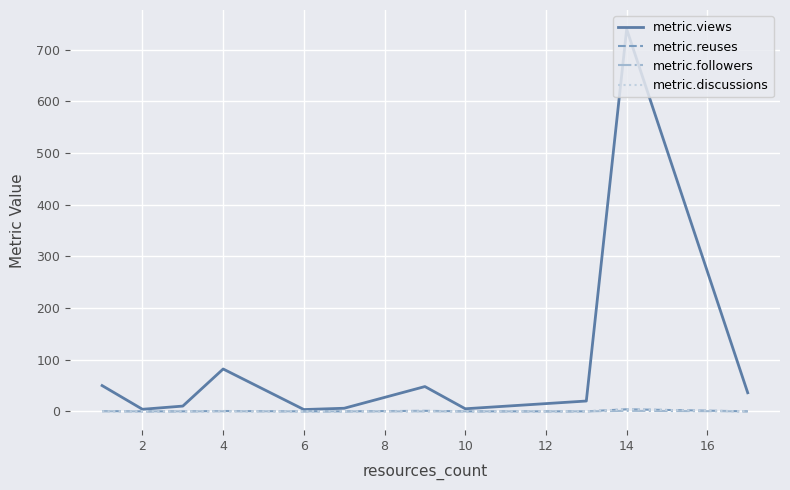

What is the difference between the maximum and minimum values in the metric.views series?

736.5